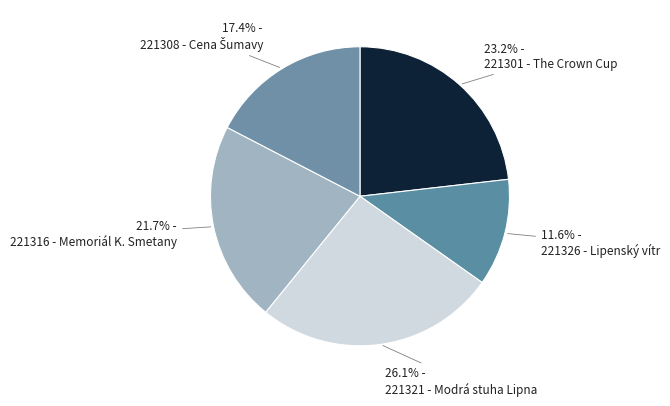

Is there any slice that represents more than half of the pie?

No